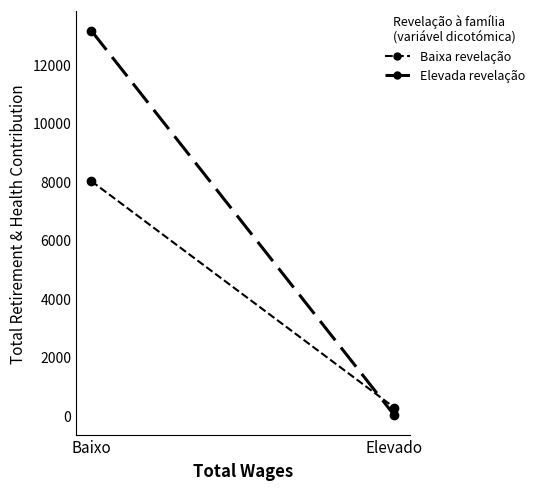

The Baixa revelação series shows 367.9 at Elevado. True or false?

False